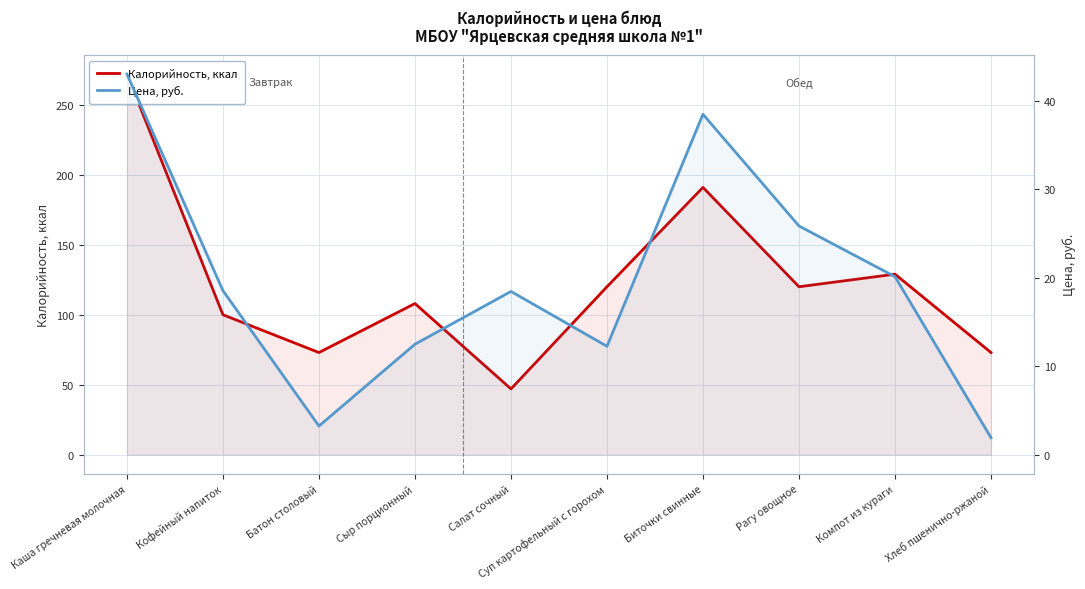

Does the chart display data point markers on the line(s)?

No